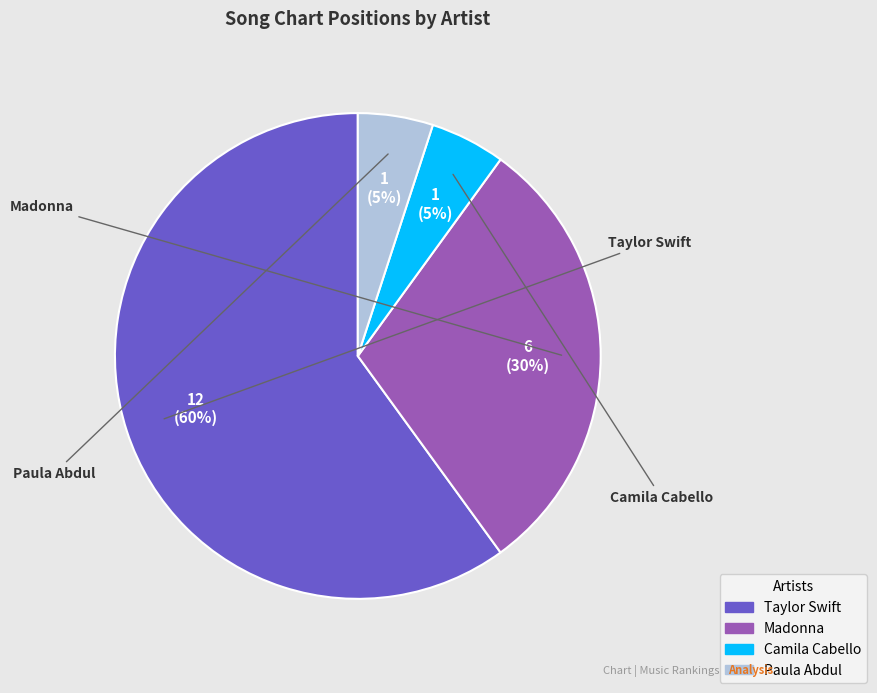

What is the majority slice?

Taylor Swift